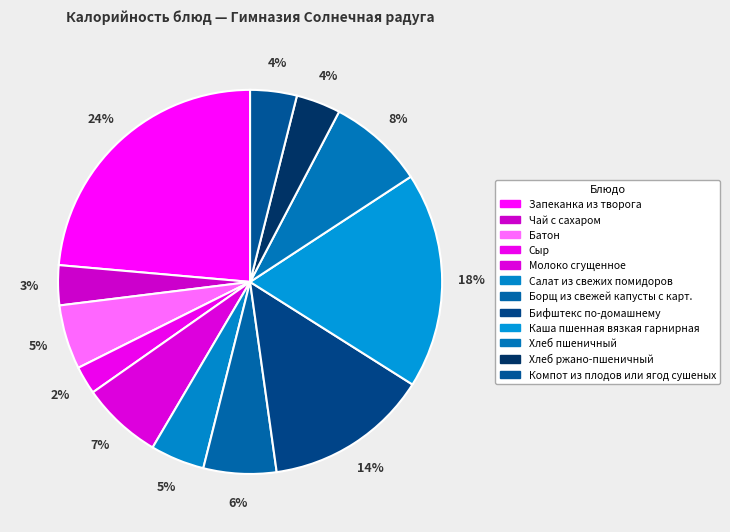

True or false: Компот из плодов или ягод сушеных accounts for 15% of the total.

False